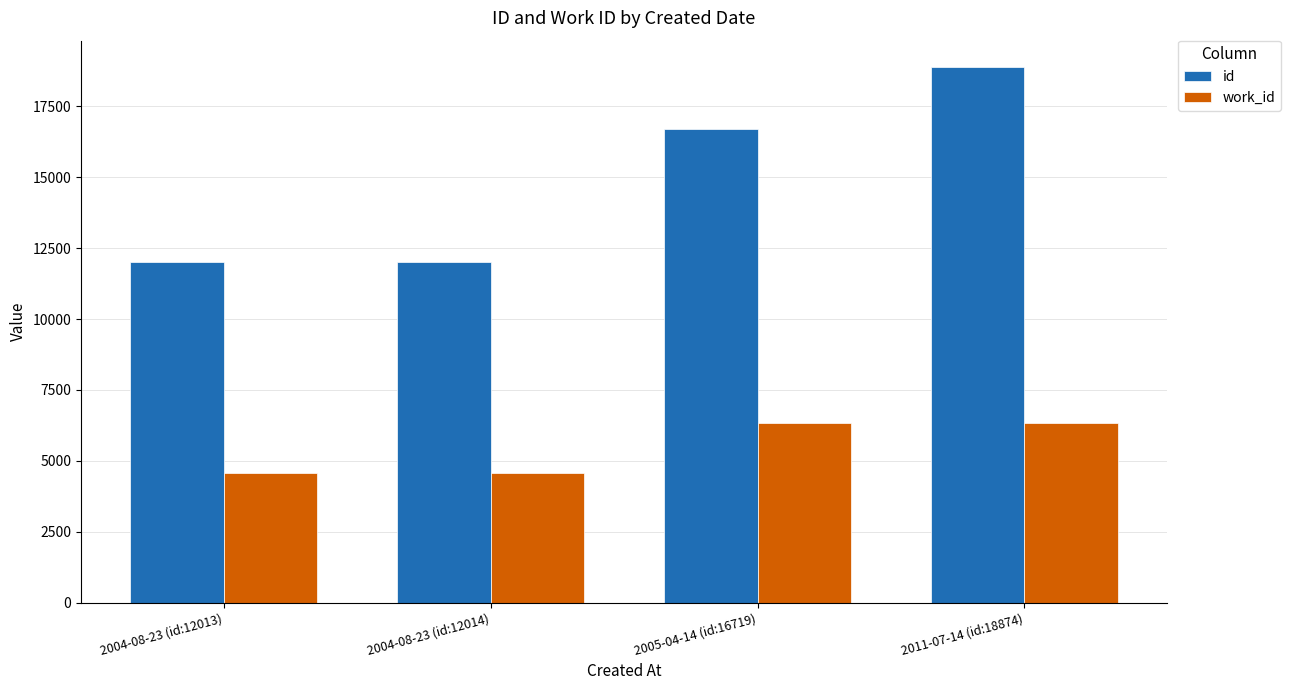

Read the id value at 2011-07-14 (id:18874).

18874